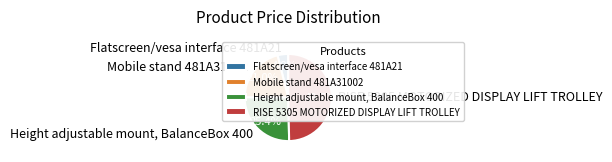

Is the sum of RISE 5305 MOTORIZED DISPLAY LIFT TROLLEY and Mobile stand 481A31002 greater than half?

Yes